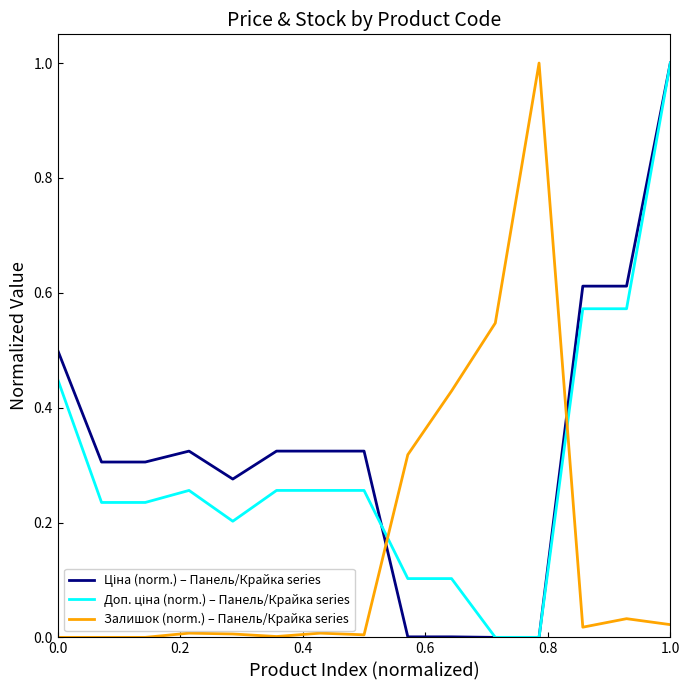

Does the chart display data point markers on the line(s)?

No